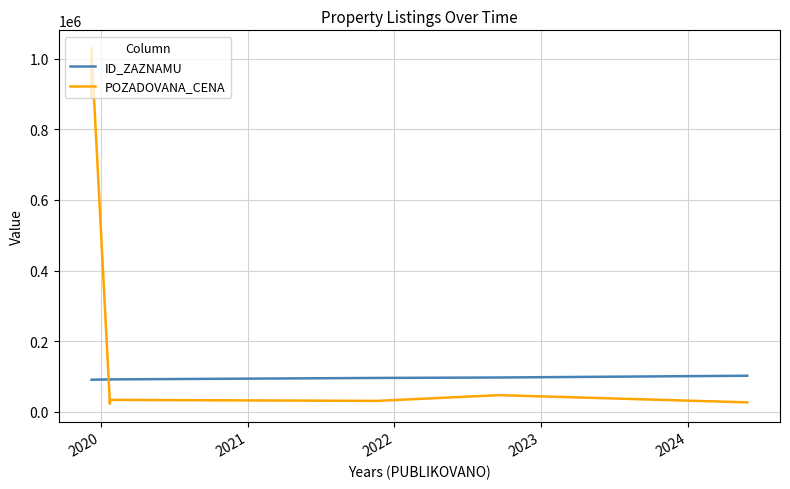

Between which two adjacent categories do ID_ZAZNAMU and POZADOVANA_CENA first intersect?

2020 and 2021